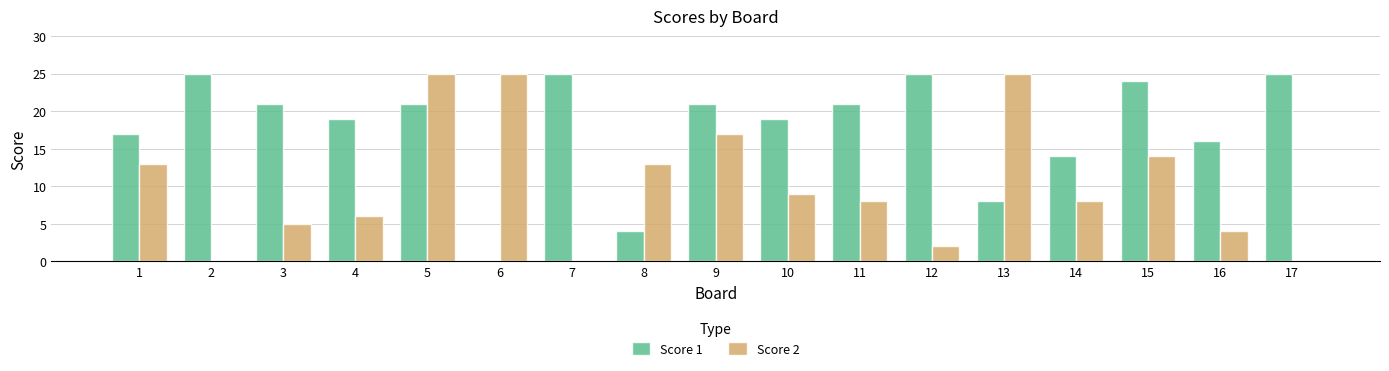

At which category is the sum across all series the highest?

5